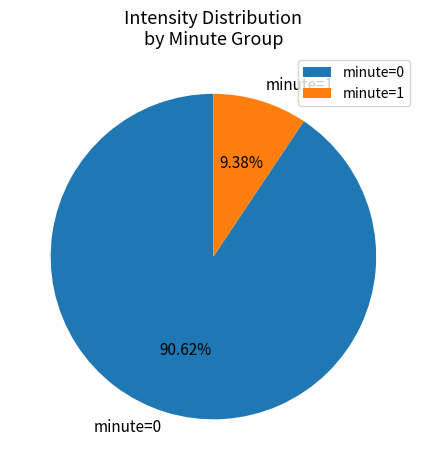

Which slice is the largest?

minute=0